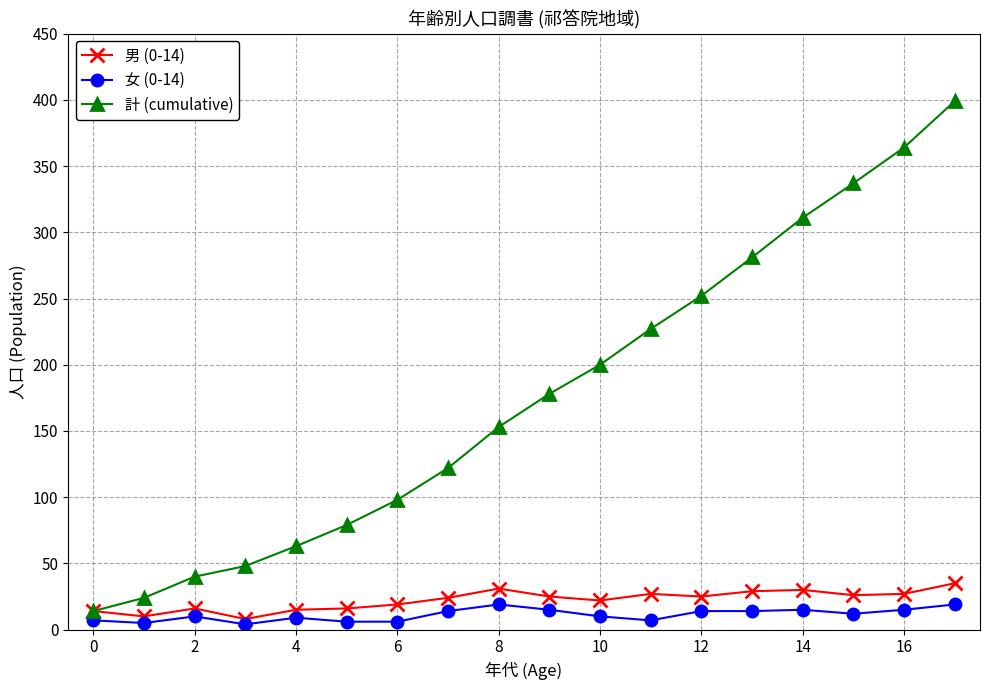

What is the average value of the 計 (cumulative) series?

177